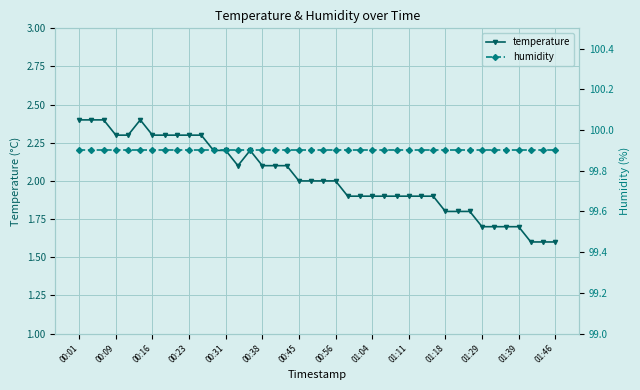

What are all the series names shown in the legend?

temperature, humidity